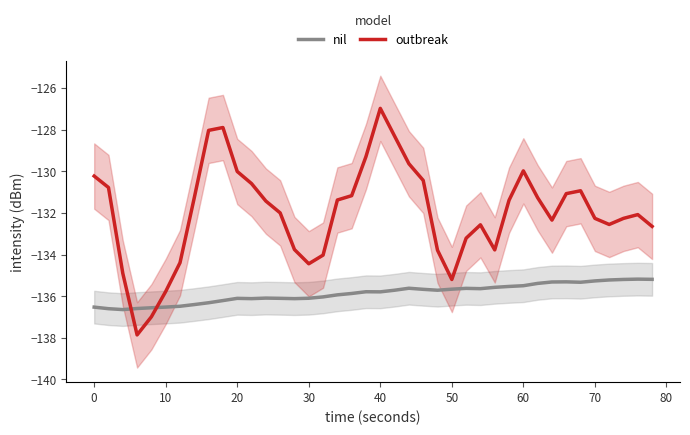

After their last crossing, which series has the higher values: outbreak or nil?

outbreak